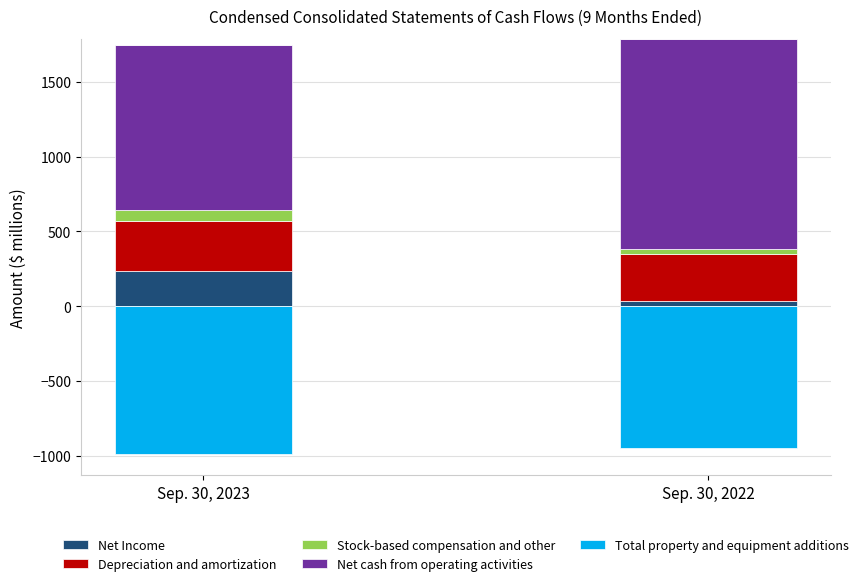

Count the Depreciation and amortization values in the range 310 to 330.

2